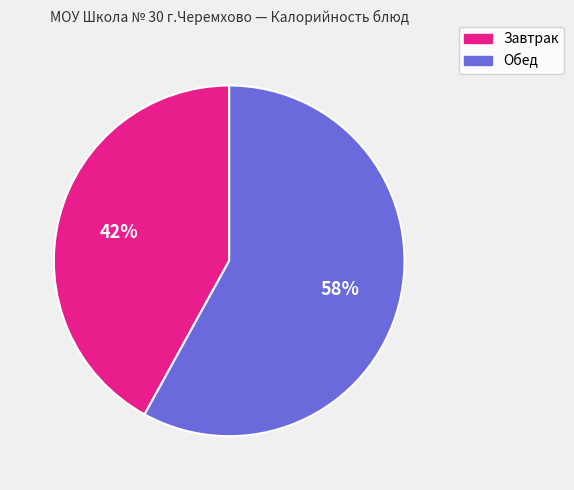

To the nearest percent, what is the difference between the largest and smallest slice percentages?

16%